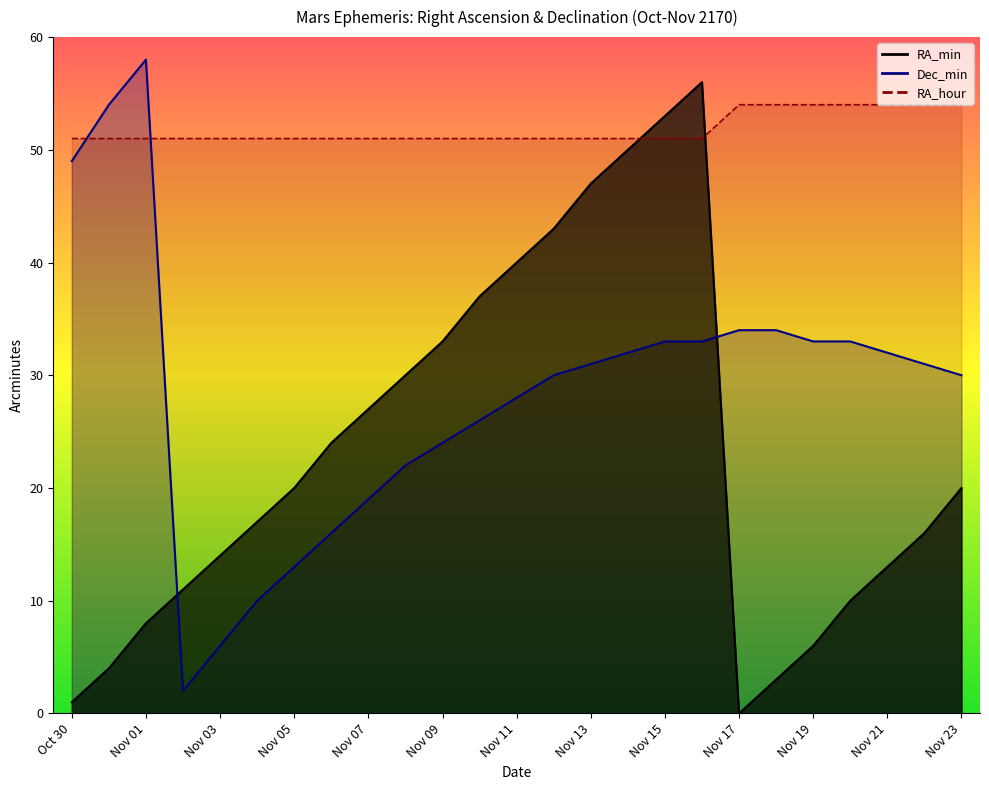

How many interior local peaks does the Dec_min series have?

1